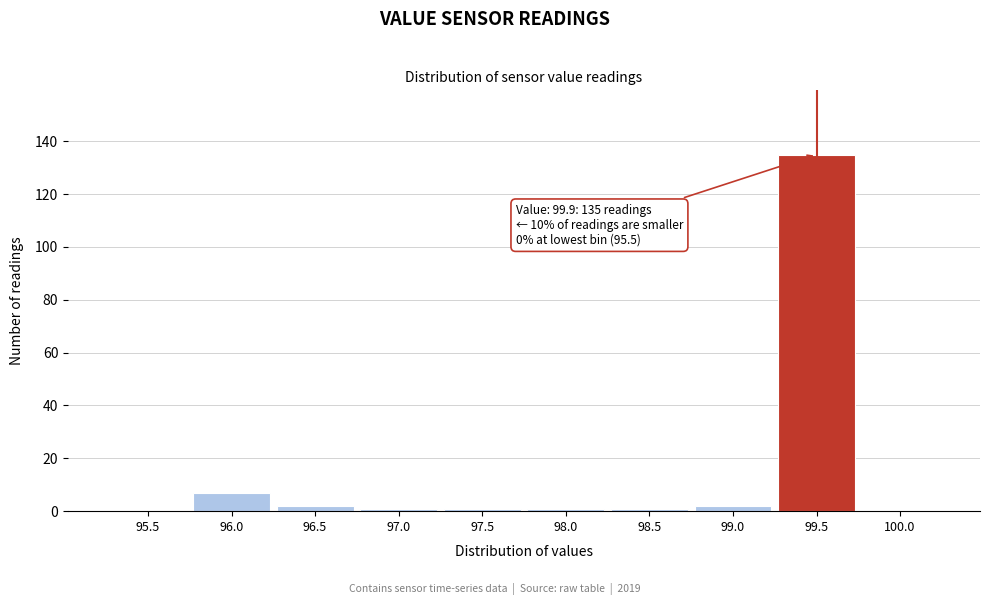

Reading right to left, what are all the values shown in this chart?

100.0=0	99.5=135	99.0=2	98.5=1	98.0=1	97.5=1	97.0=1	96.5=2	96.0=7	95.5=0